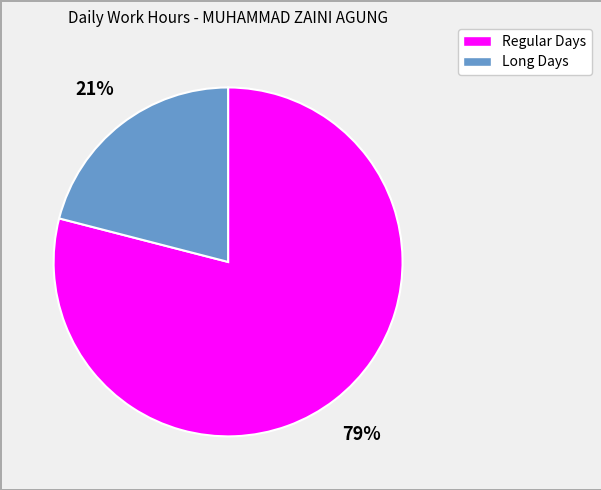

To the nearest percent, what is the average slice percentage?

50%